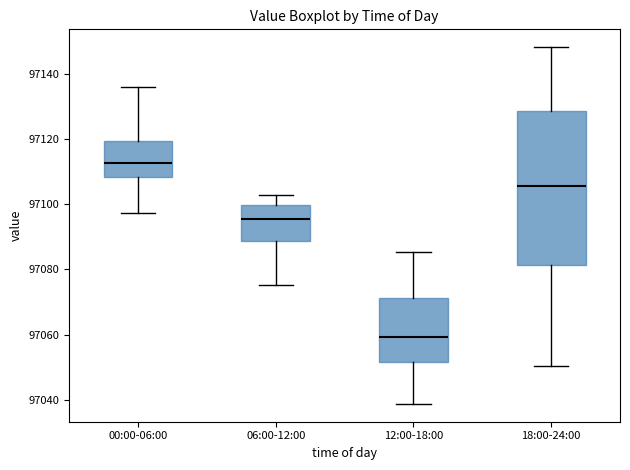

Reading left to right, transcribe this box plot: for each box, give where its median line is, the range the box spans, and where its two whiskers end, as read against the y-axis. The values are not printed on the chart, so give them approximately, as read against the axis.

00:00-06:00: median 97112, box 97108 to 97120, whiskers 97098 to 97136
06:00-12:00: median 97096, box 97088 to 97100, whiskers 97076 to 97102
12:00-18:00: median 97060, box 97052 to 97072, whiskers 97038 to 97086
18:00-24:00: median 97106, box 97082 to 97128, whiskers 97050 to 97148